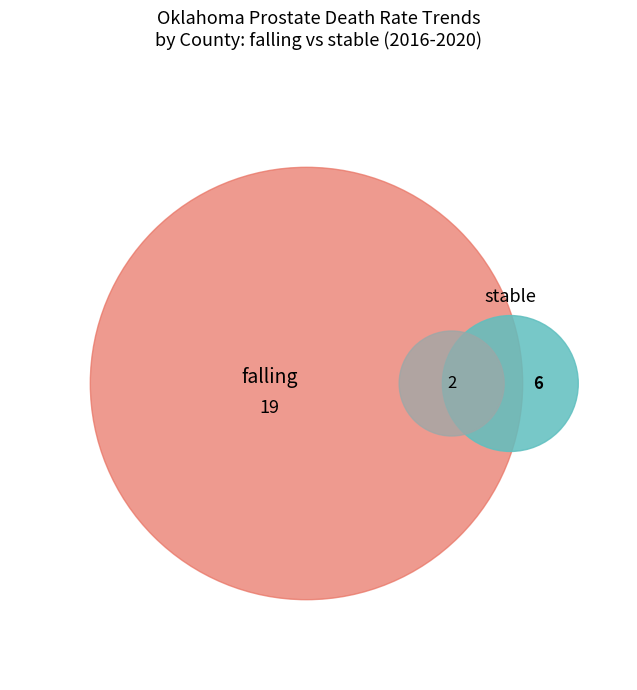

What is the change in value from falling to stable?

-13